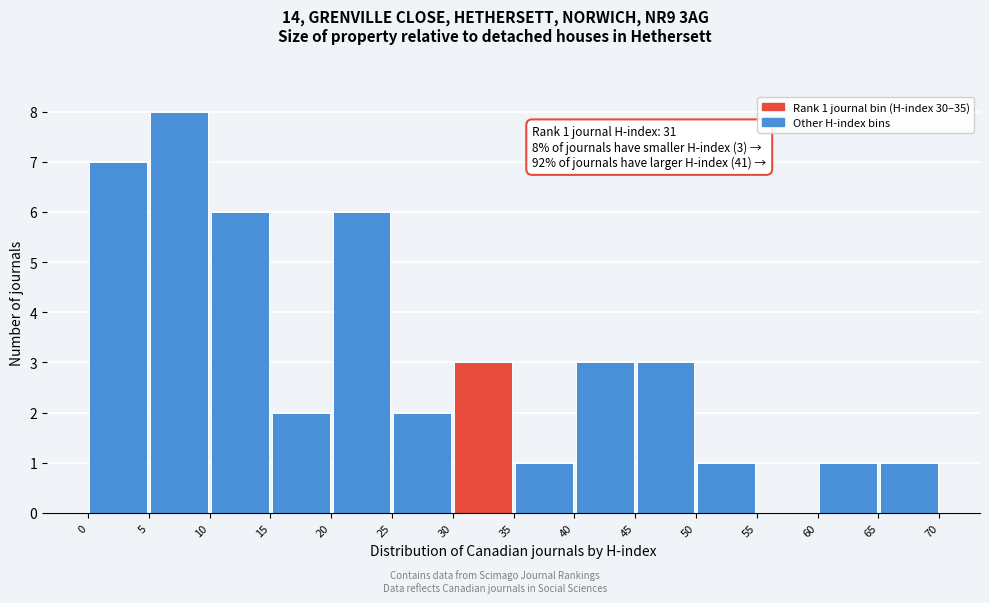

Which range on the x-axis has the tallest bar?

5 to 10